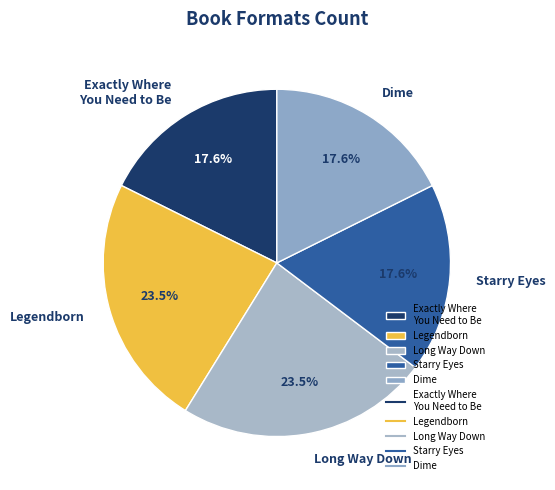

Which has a higher value, Legendborn or Exactly Where You Need to Be?

Legendborn